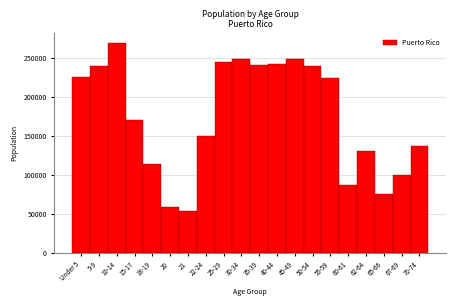

What is the change in value from Under 5 to 35-39?

+16514